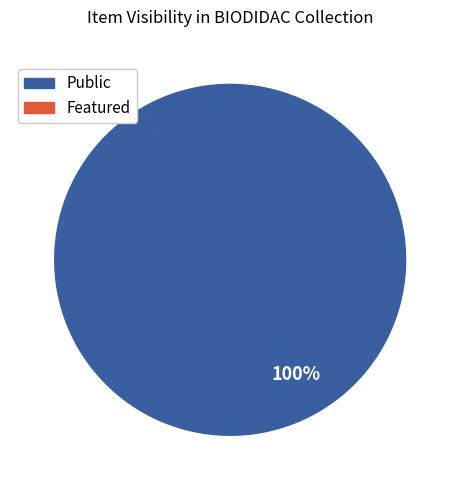

True or false: Public accounts for 100% of the total.

True